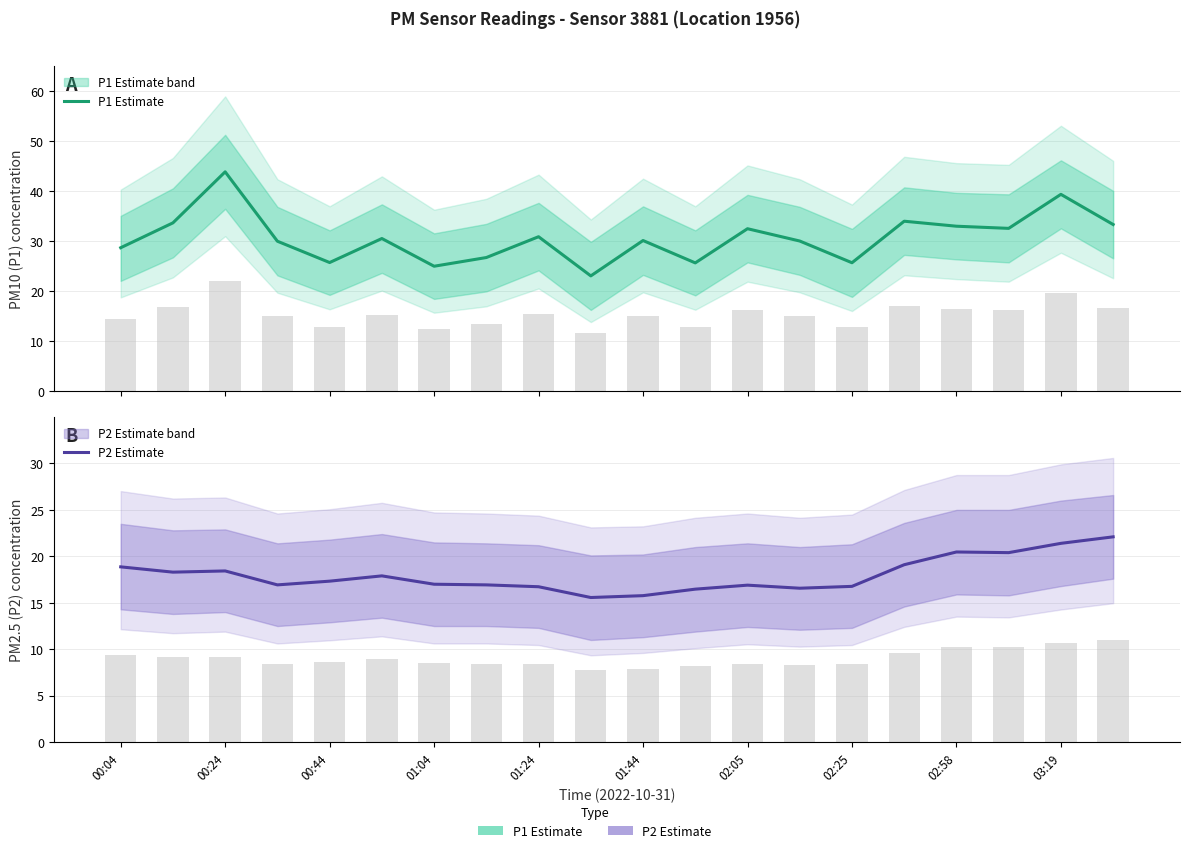

At how many categories does at least one series exceed 41?

1